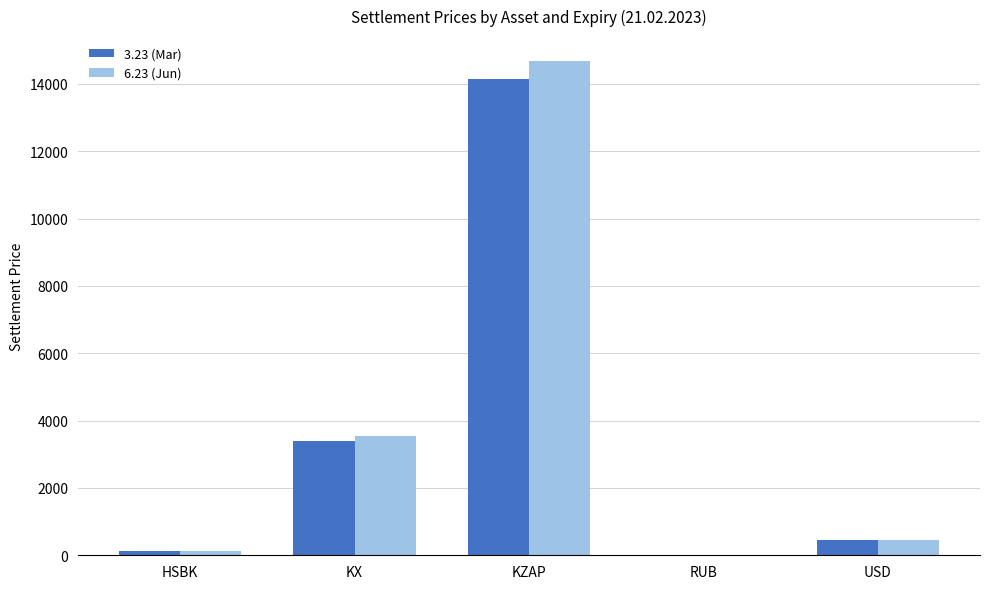

Reading left to right, transcribe all the data shown in this chart.

3.23 (Mar): HSBK=130.1	KX=3404.1	KZAP=14158.2	RUB=6.1	USD=449.5
6.23 (Jun): HSBK=135.0	KX=3531.3	KZAP=14687.1	RUB=6.2	USD=459.3